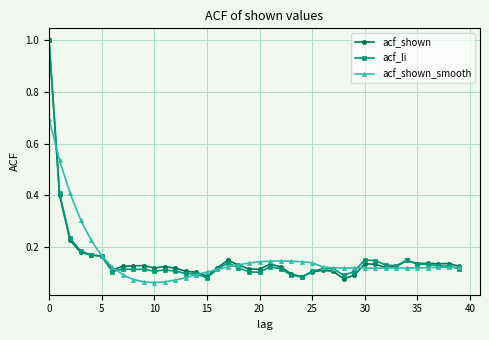

True or false: acf_li has more than 0 points higher than both neighbors.

True